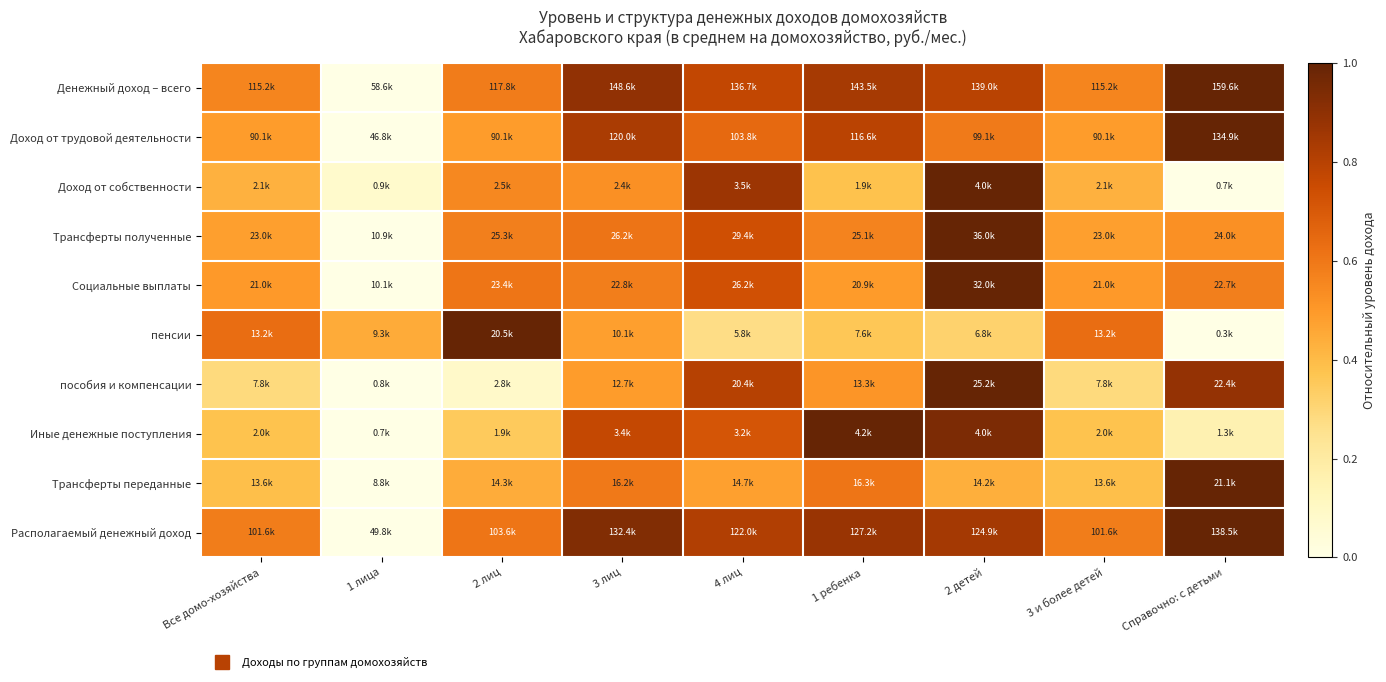

What is the greatest value displayed?

1.0